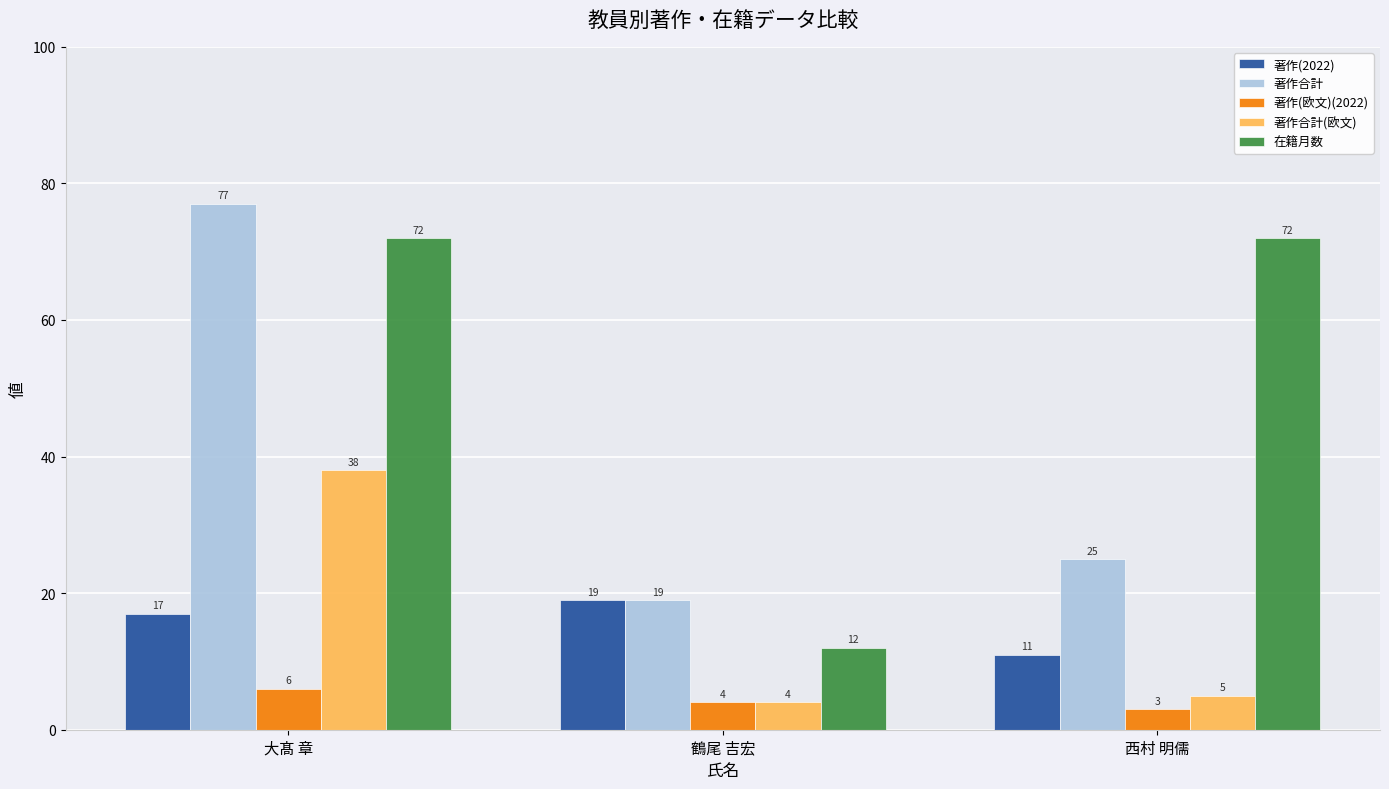

How many groups of bars are there?

3